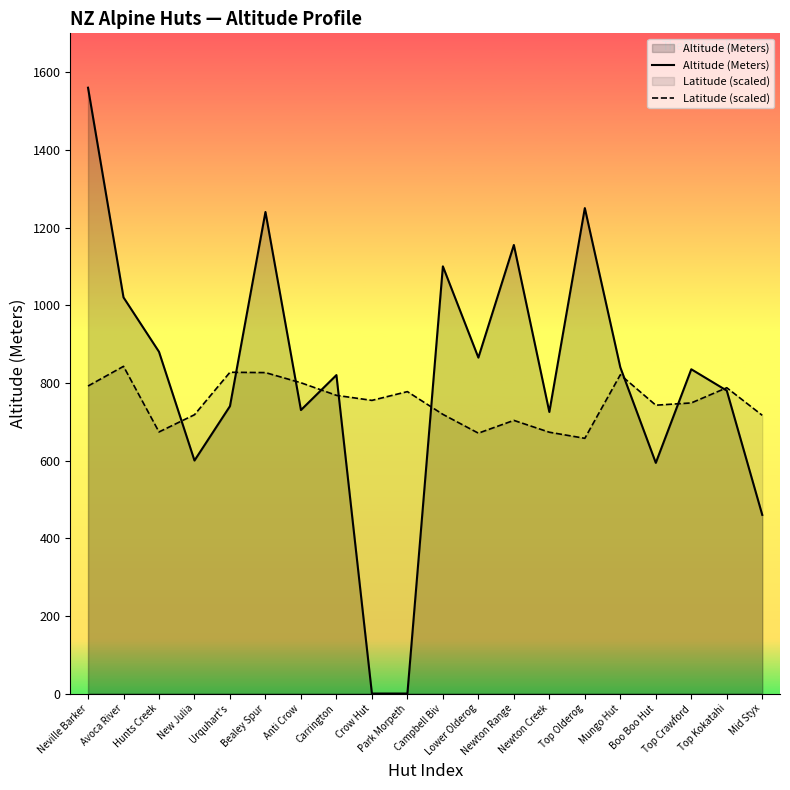

At Newton Creek, list the series in order from largest to smallest.

Altitude (Meters), Latitude (scaled)